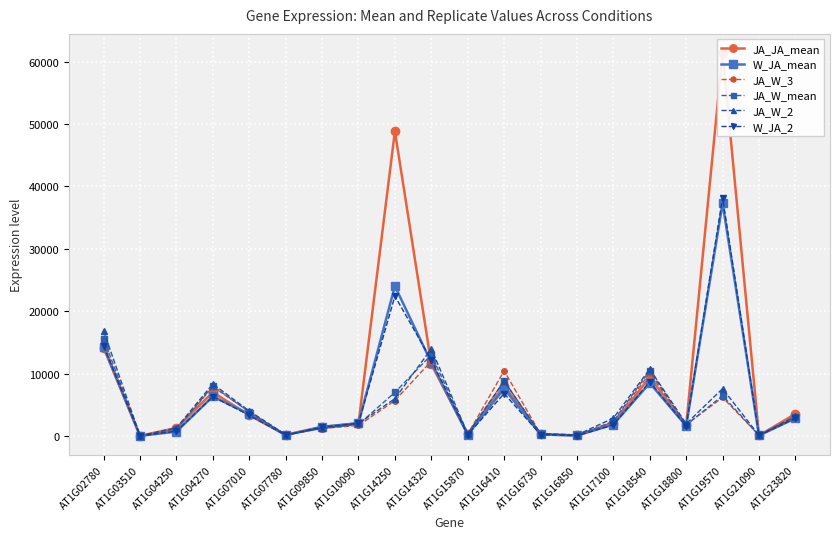

What is the difference between the maximum and second lowest values in the W_JA_mean series?

37180.0